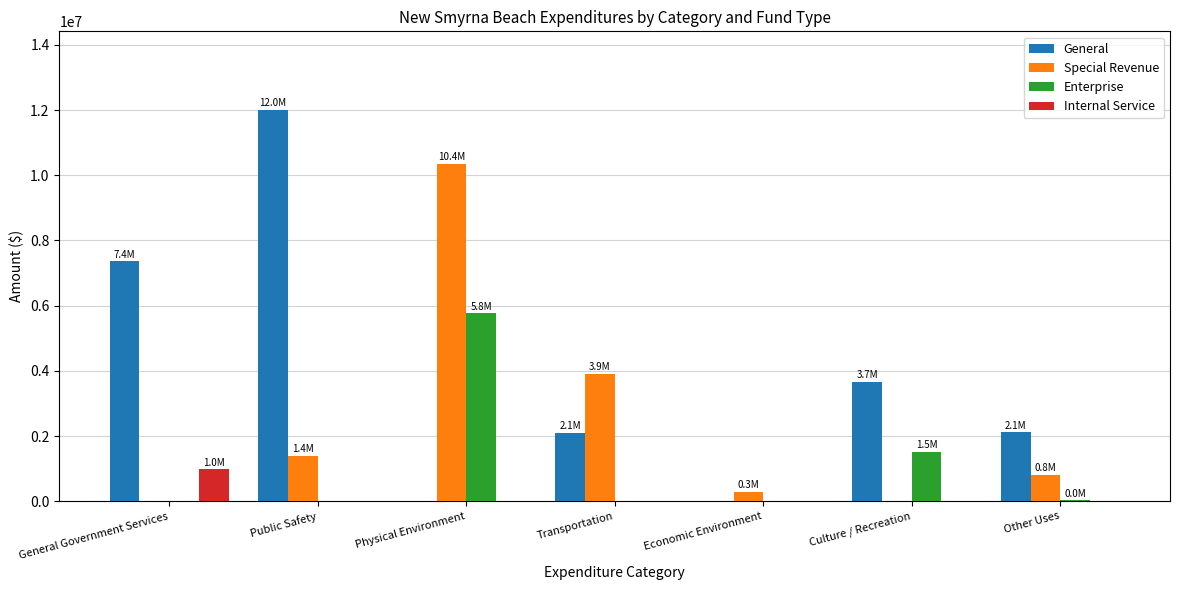

Where is General nearest to the value 6007053?

General Government Services